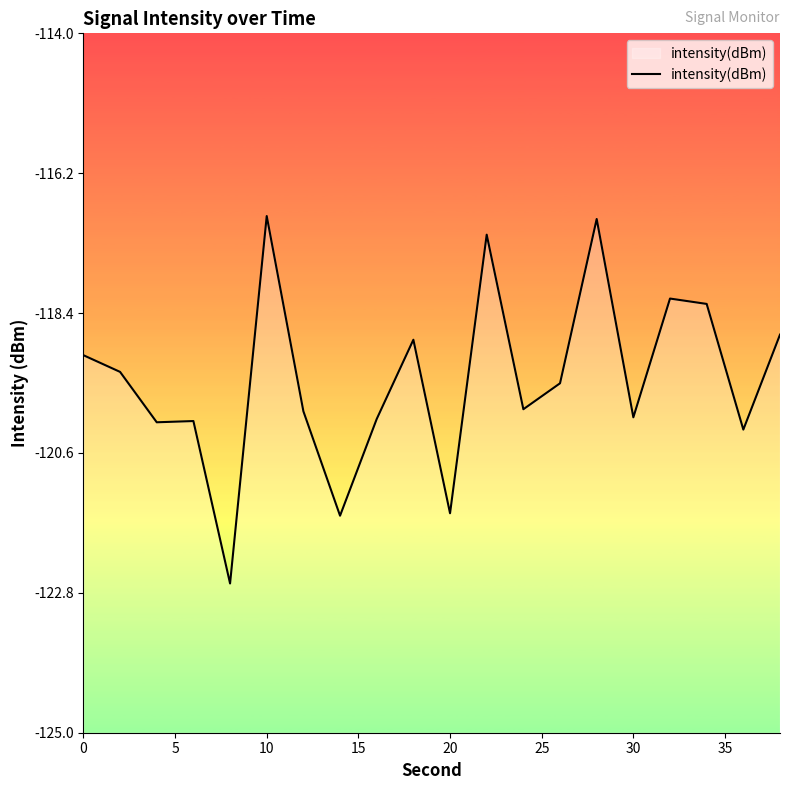

What is the smallest value displayed?

-122.7